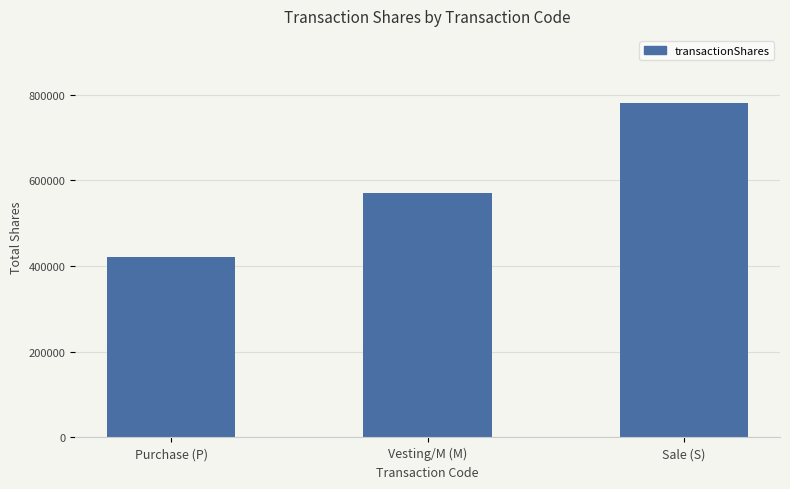

What is the difference between the maximum and minimum values?

360836